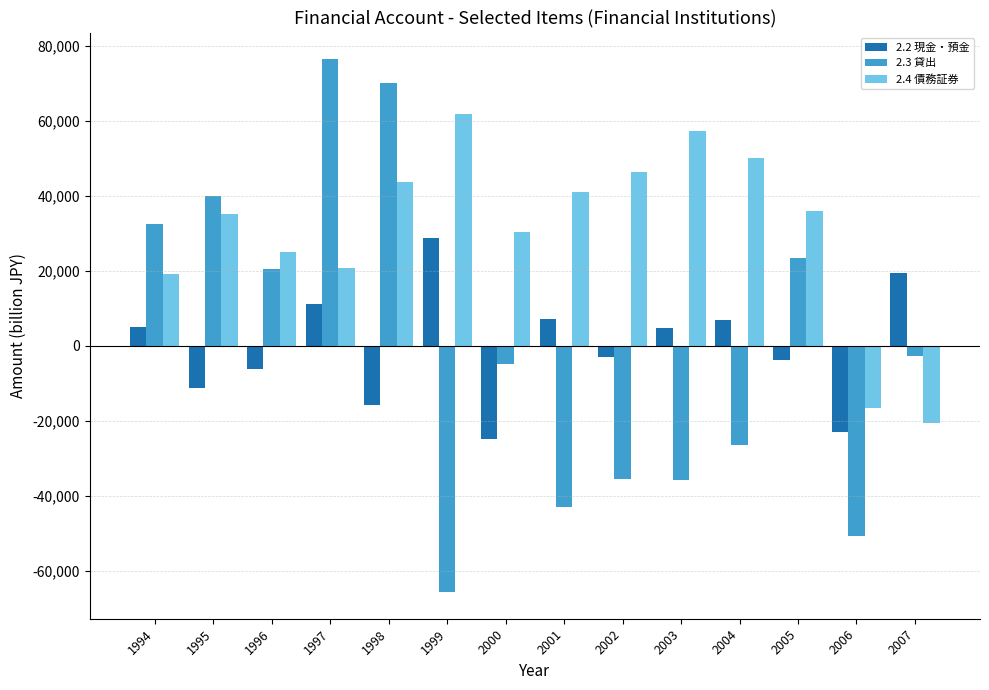

How many data points in 2.3 貸出 are less than -2840?

8